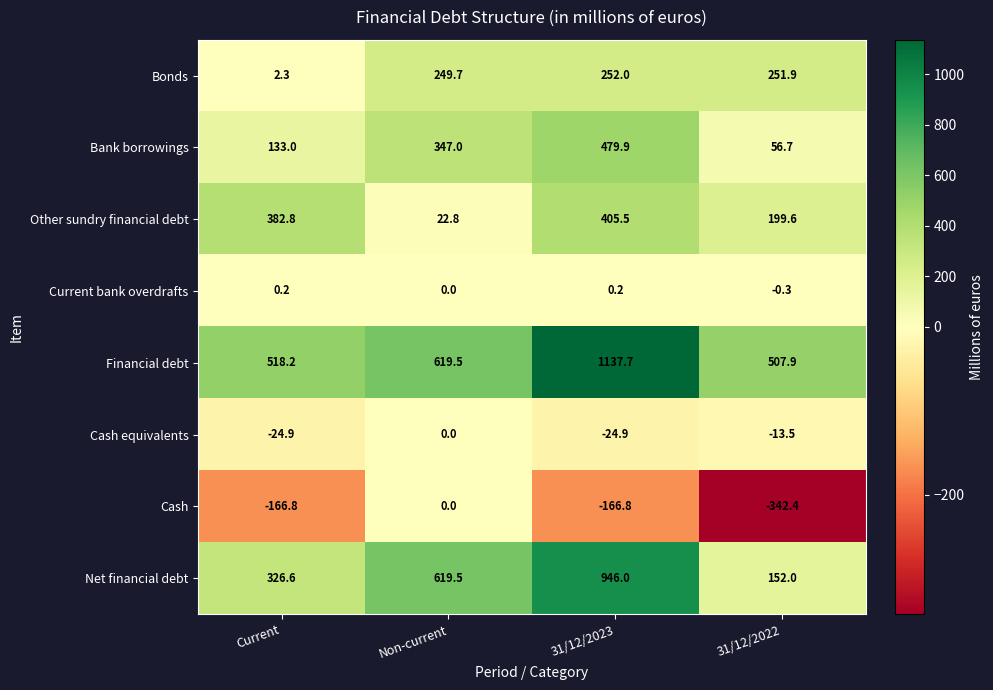

The value of Cash at Non-current is -194.9. True or false?

False